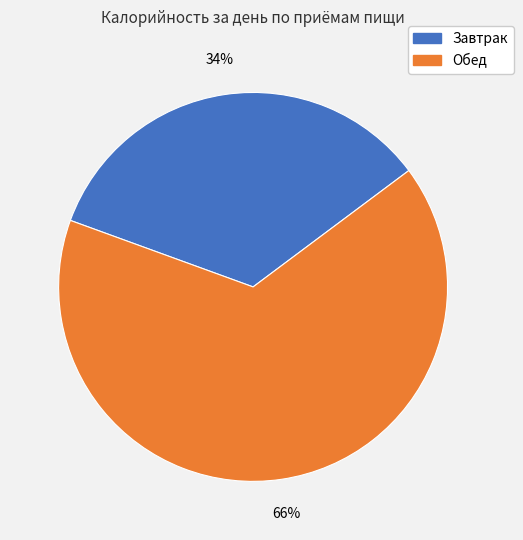

Rank the categories by value from lowest to highest.

Завтрак, Обед